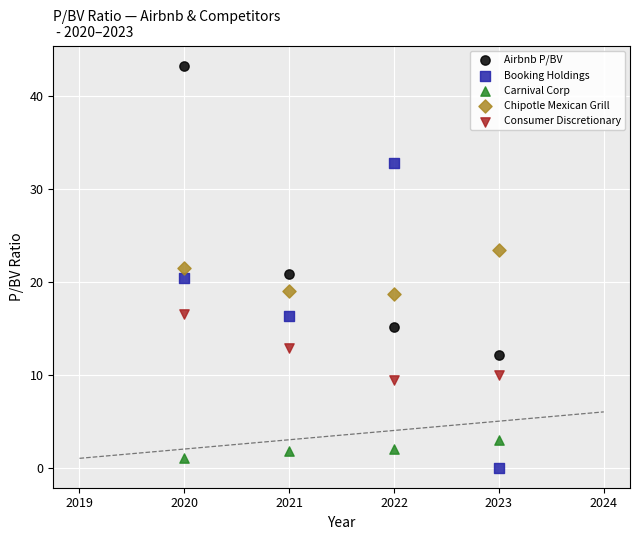

Which series contains the lowest Y value?

Booking Holdings